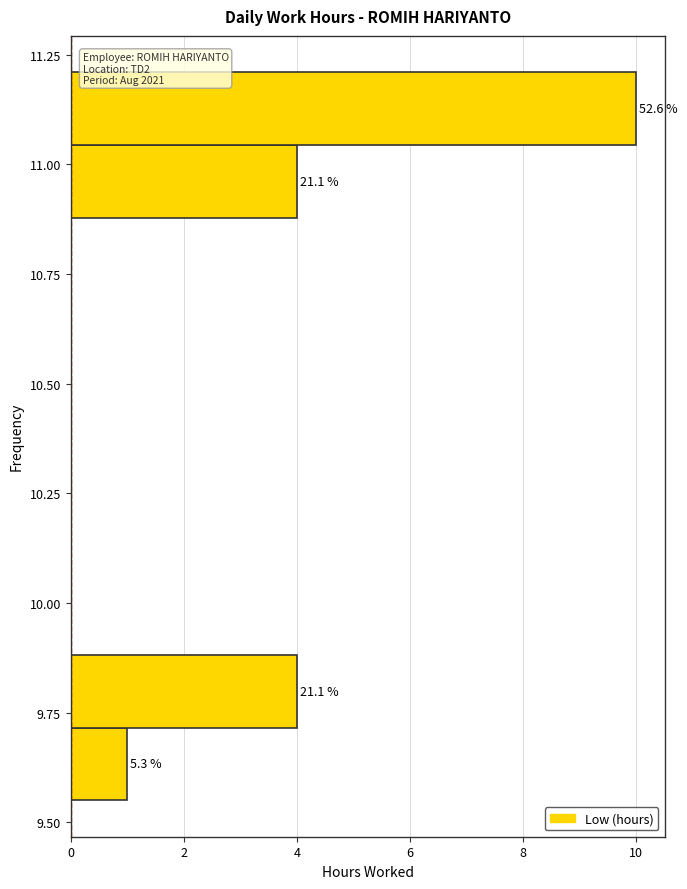

Around what value on the y-axis is the longest bar? Give the approximate position of its centre, as read against the axis.

11.15